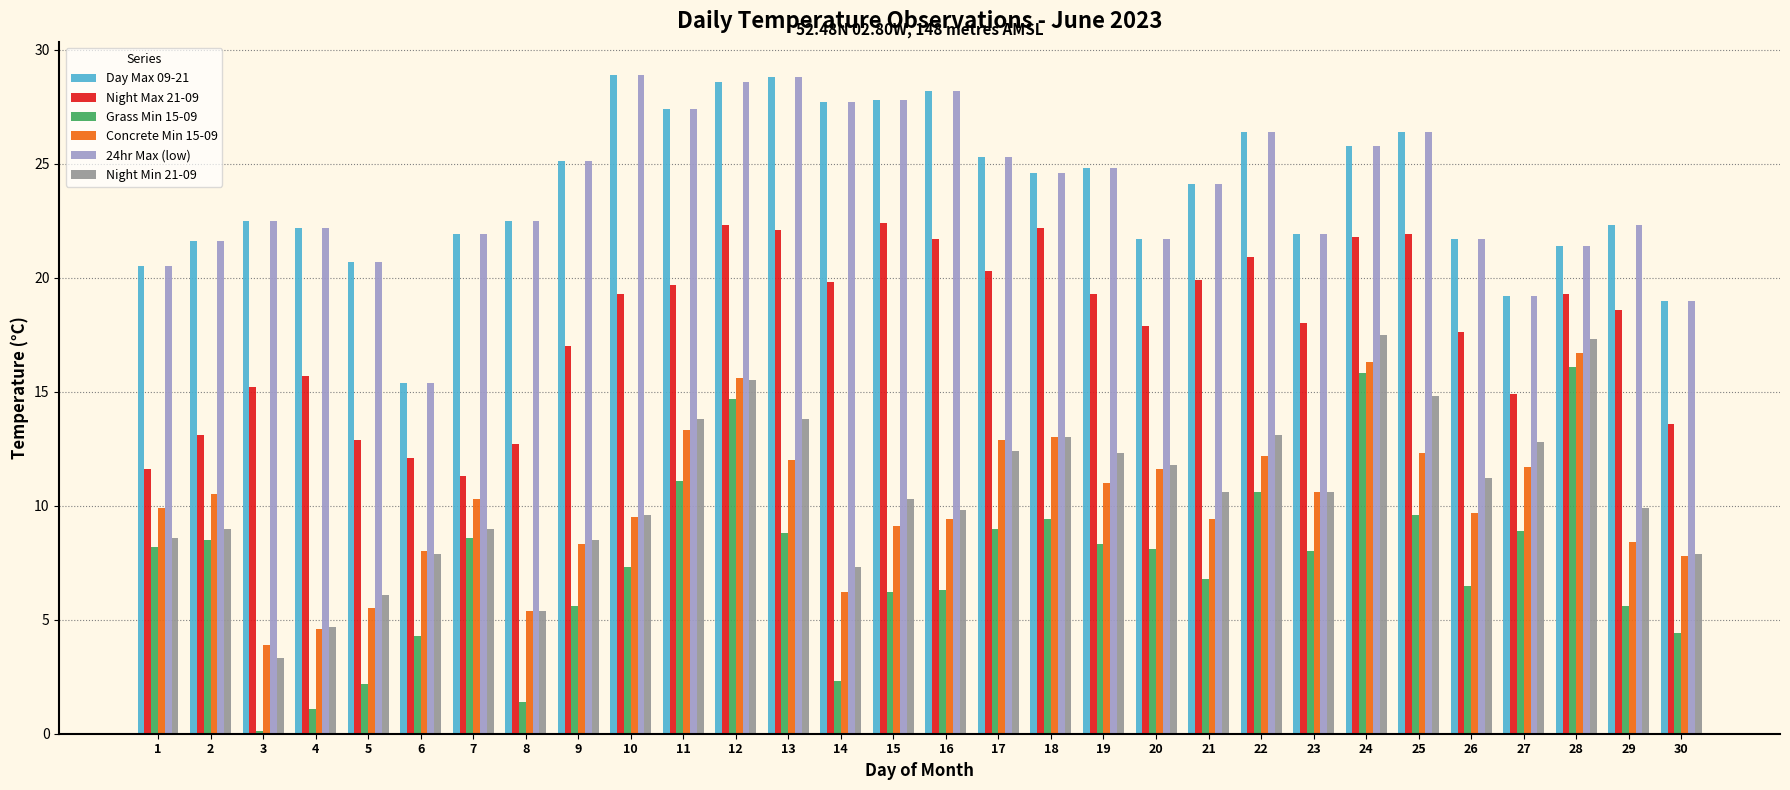

What is the value of the Night Min 21-09 bar at the 22nd from the left?

13.1